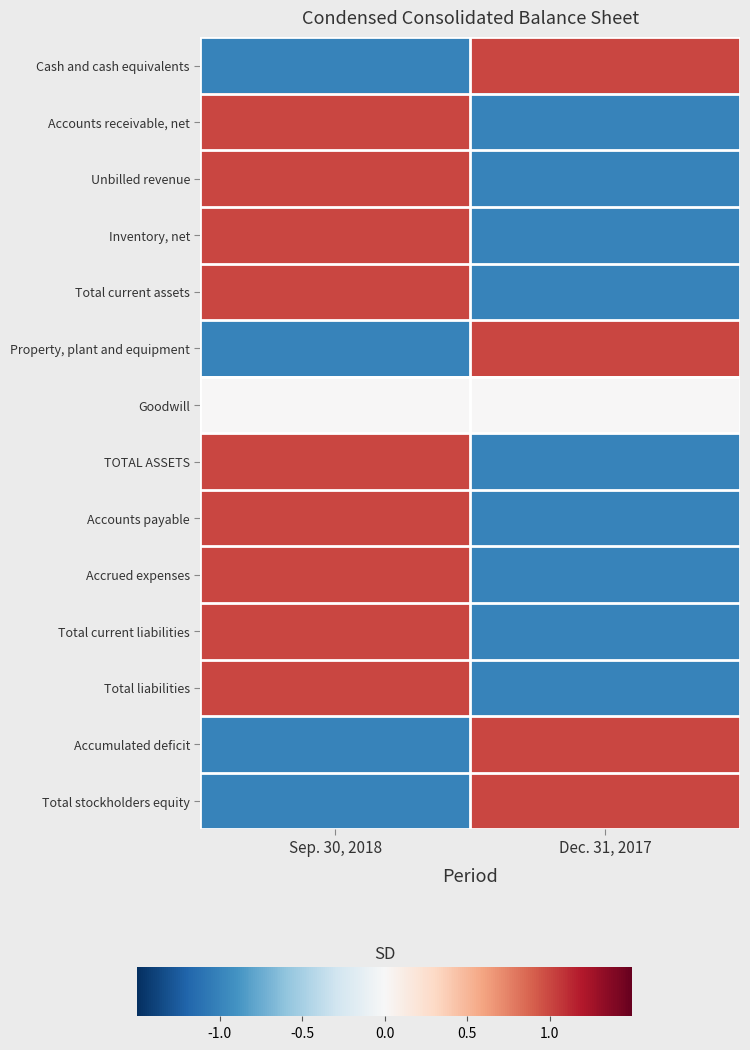

List the series in order of their peak value, highest first.

Cash and cash equivalents, Accounts receivable, net, Unbilled revenue, Inventory, net, Total current assets, Property, plant and equipment, TOTAL ASSETS, Accounts payable, Accrued expenses, Total current liabilities, Total liabilities, Accumulated deficit, Total stockholders equity, Goodwill